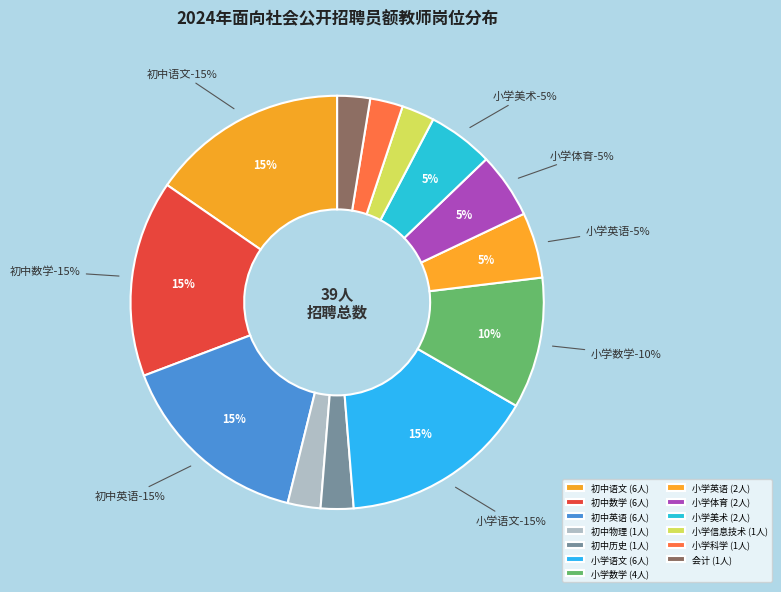

True or false: 会计 accounts for 1% of the total.

False